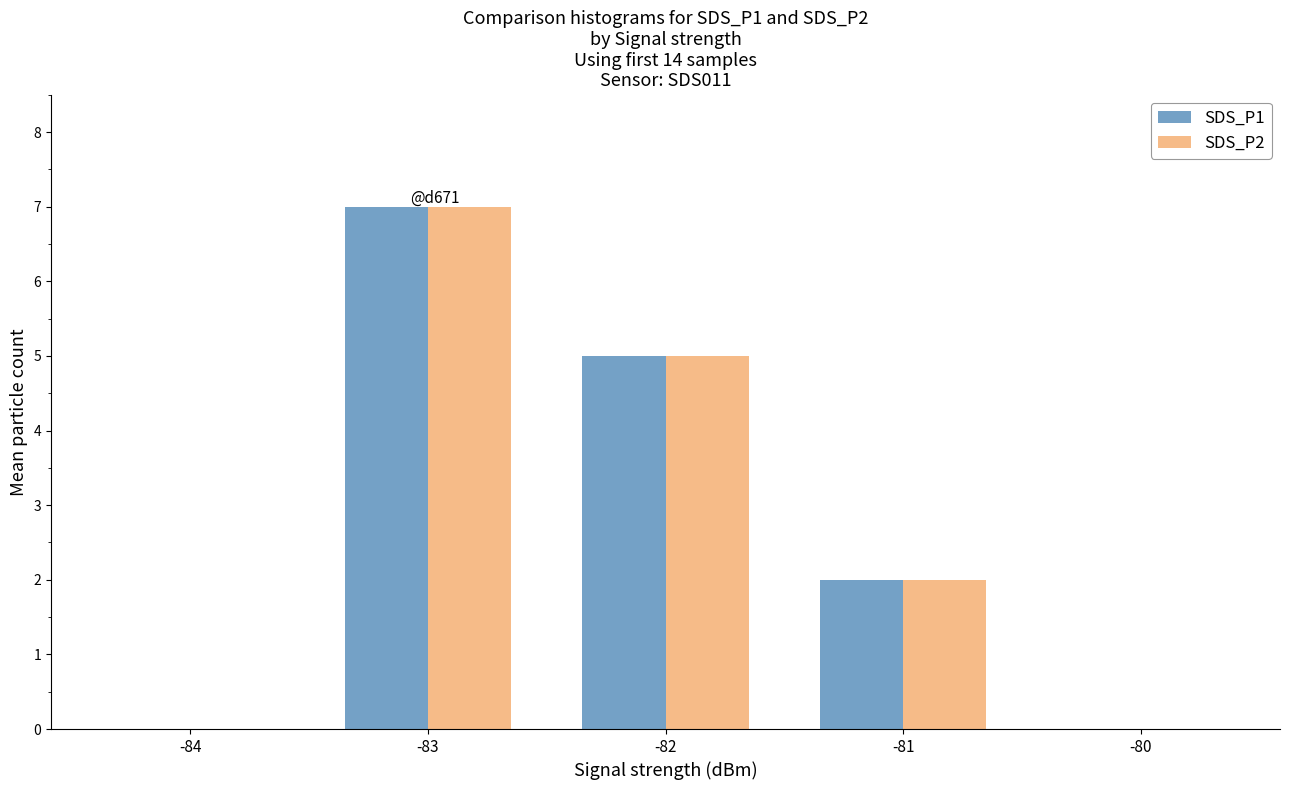

What is the average value of the SDS_P1 series?

3